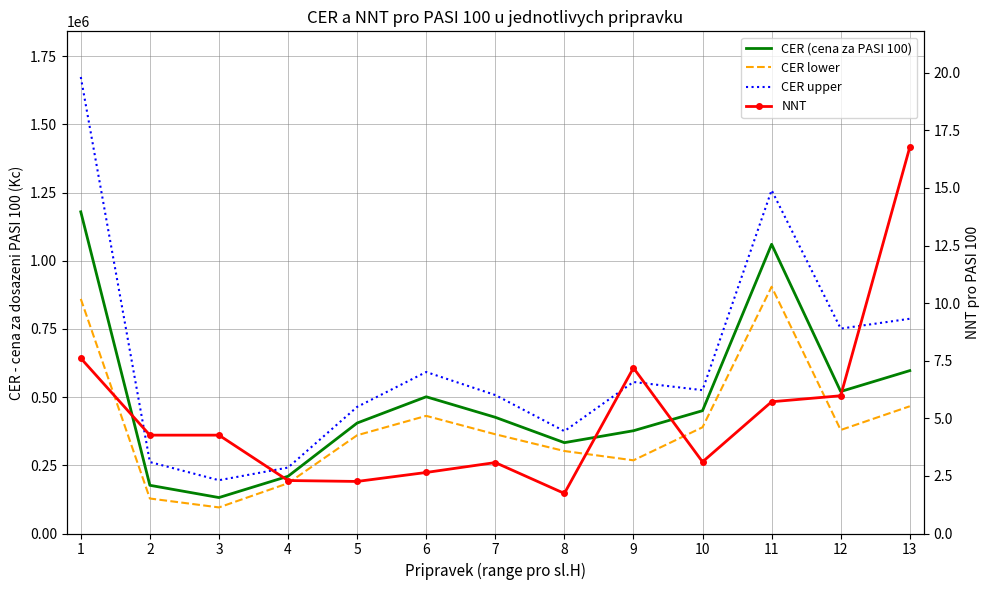

What are all the series names shown in the legend?

CER (cena za PASI 100), CER lower, CER upper, NNT